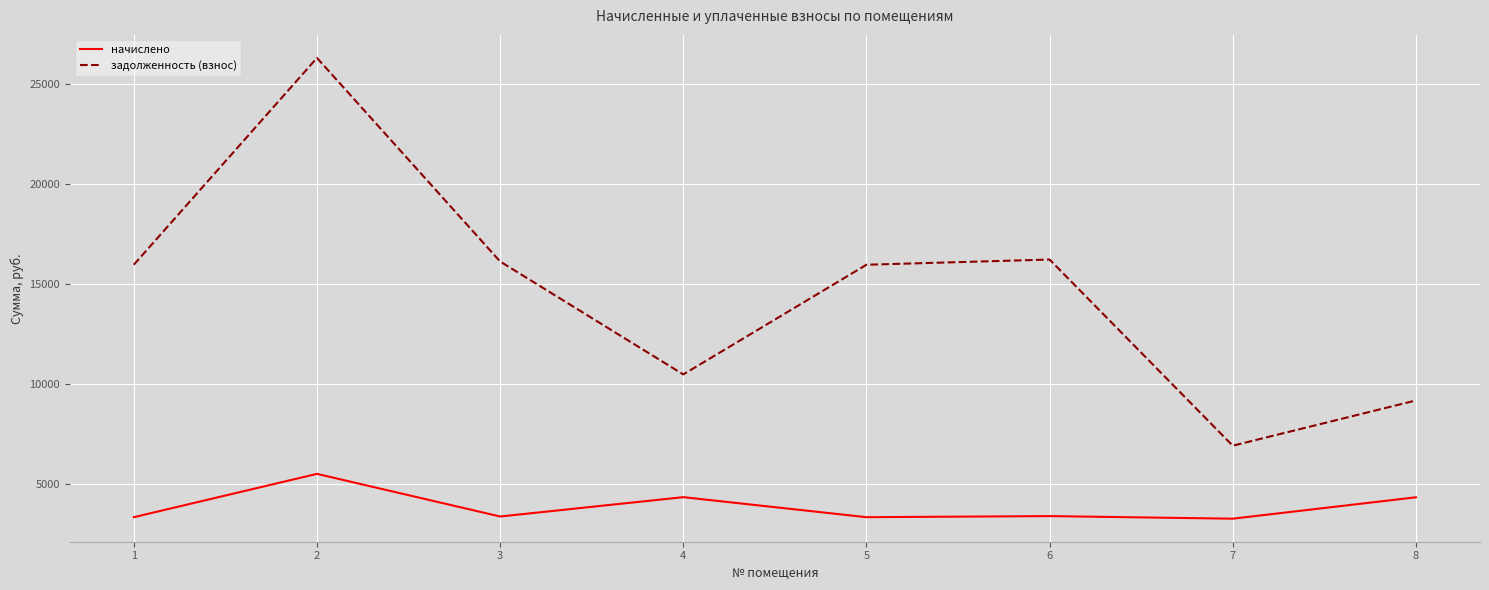

At 8, list the series in order from smallest to largest.

начислено, задолженность (взнос)